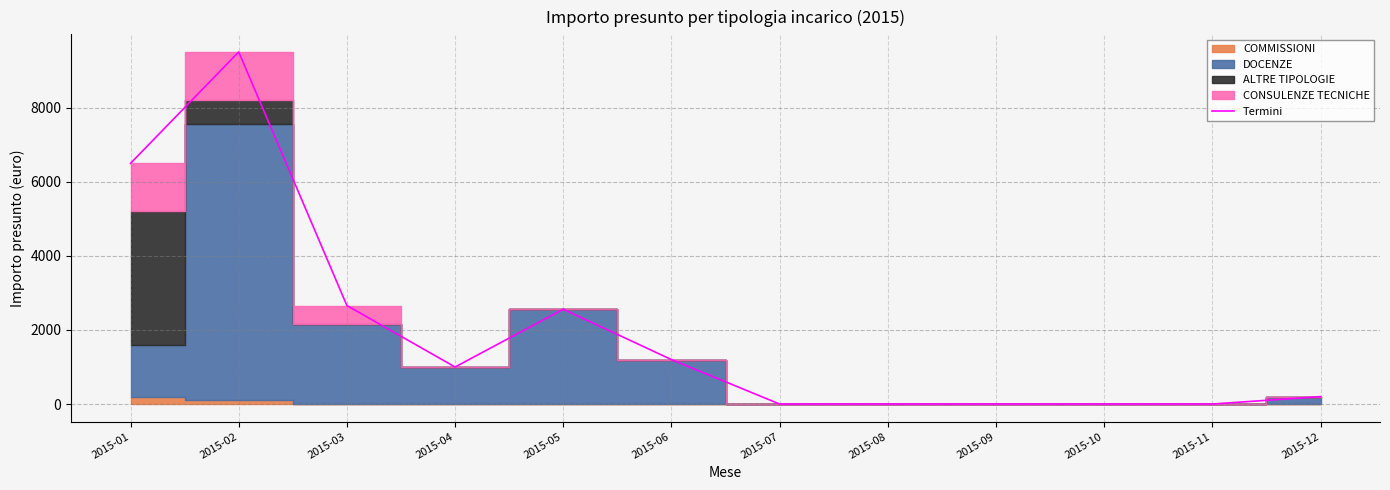

List the labels in order of value, smallest first.

2015-07, 2015-08, 2015-09, 2015-10, 2015-11, 2015-12, 2015-04, 2015-06, 2015-05, 2015-03, 2015-01, 2015-02